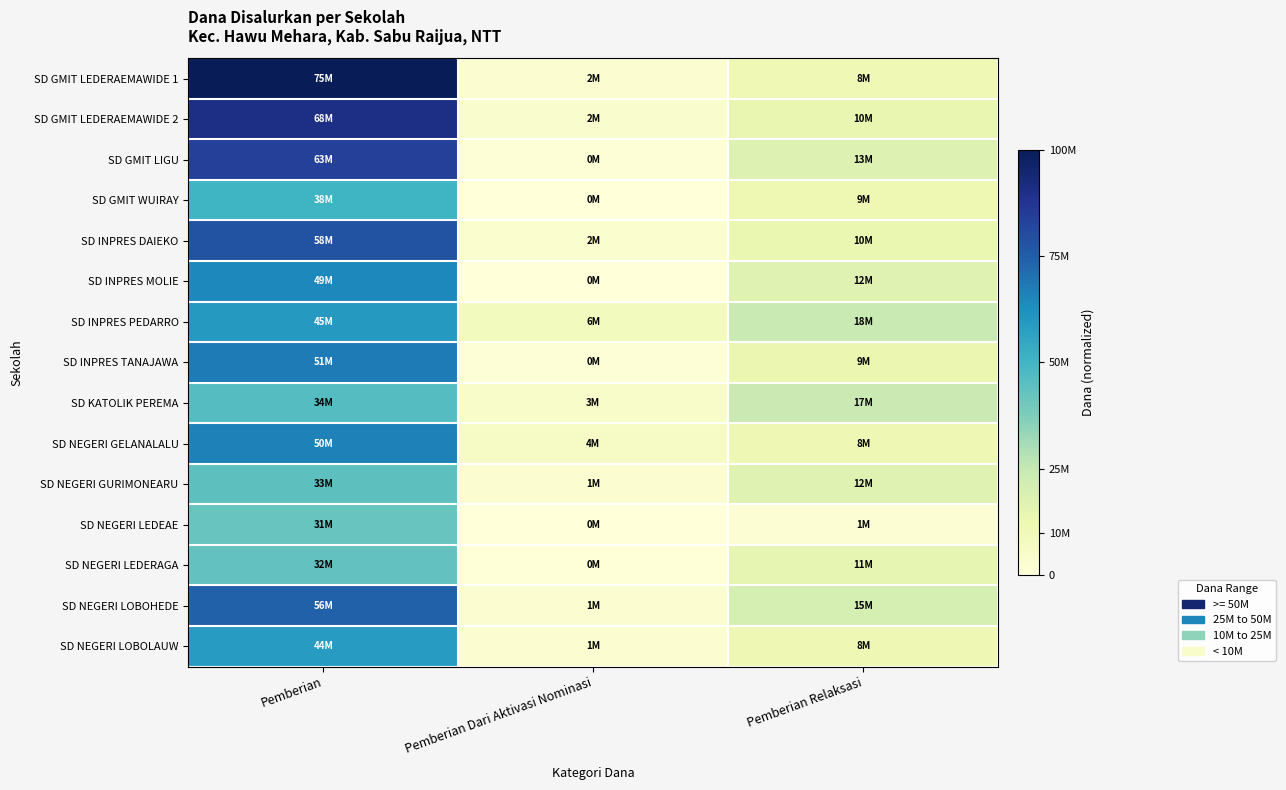

Rank the series by their maximum value, from lowest to highest.

SD NEGERI LEDEAE, SD NEGERI LEDERAGA, SD NEGERI GURIMONEARU, SD KATOLIK PEREMA, SD GMIT WUIRAY, SD NEGERI LOBOLAUW, SD INPRES PEDARRO, SD INPRES MOLIE, SD NEGERI GELANALALU, SD INPRES TANAJAWA, SD NEGERI LOBOHEDE, SD INPRES DAIEKO, SD GMIT LIGU, SD GMIT LEDERAEMAWIDE 2, SD GMIT LEDERAEMAWIDE 1